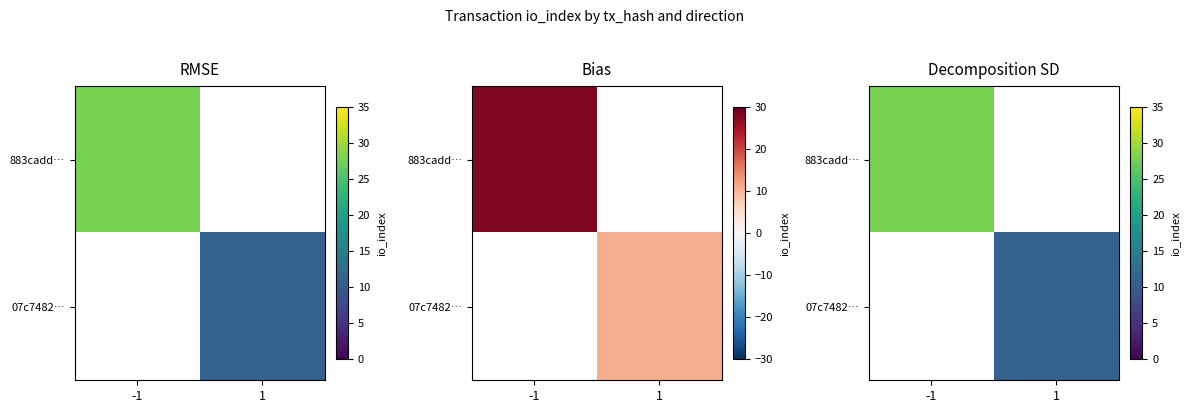

What is the total value across all series at -1?

28